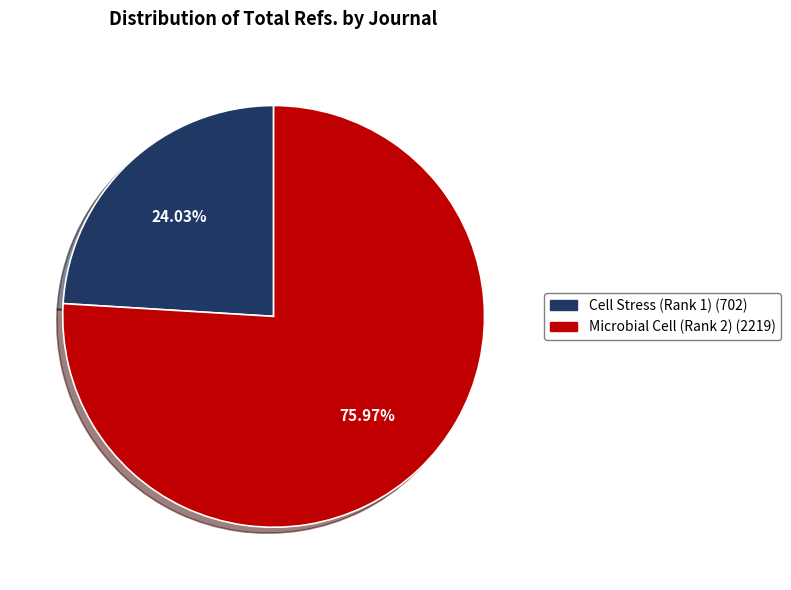

True or false: Cell Stress (Rank 1) accounts for 24% of the total.

True